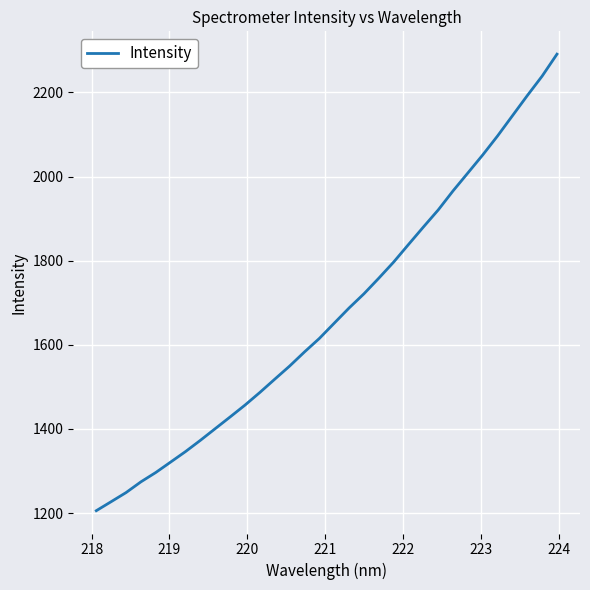

How many series are shown in this chart?

1